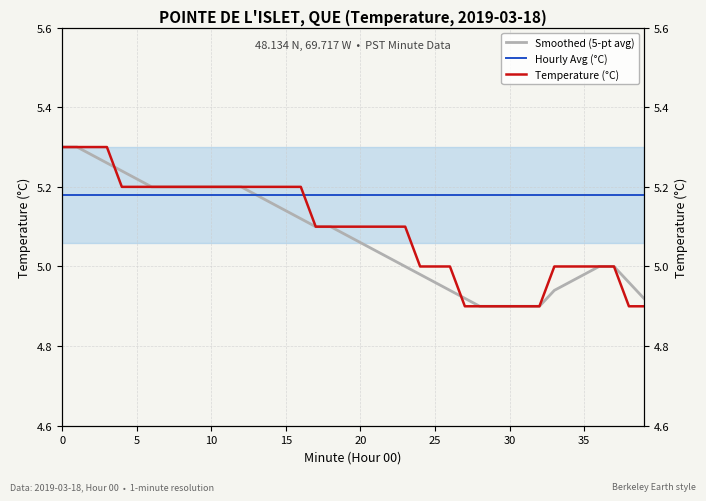

Is this an area chart (filled region under the line)?

No